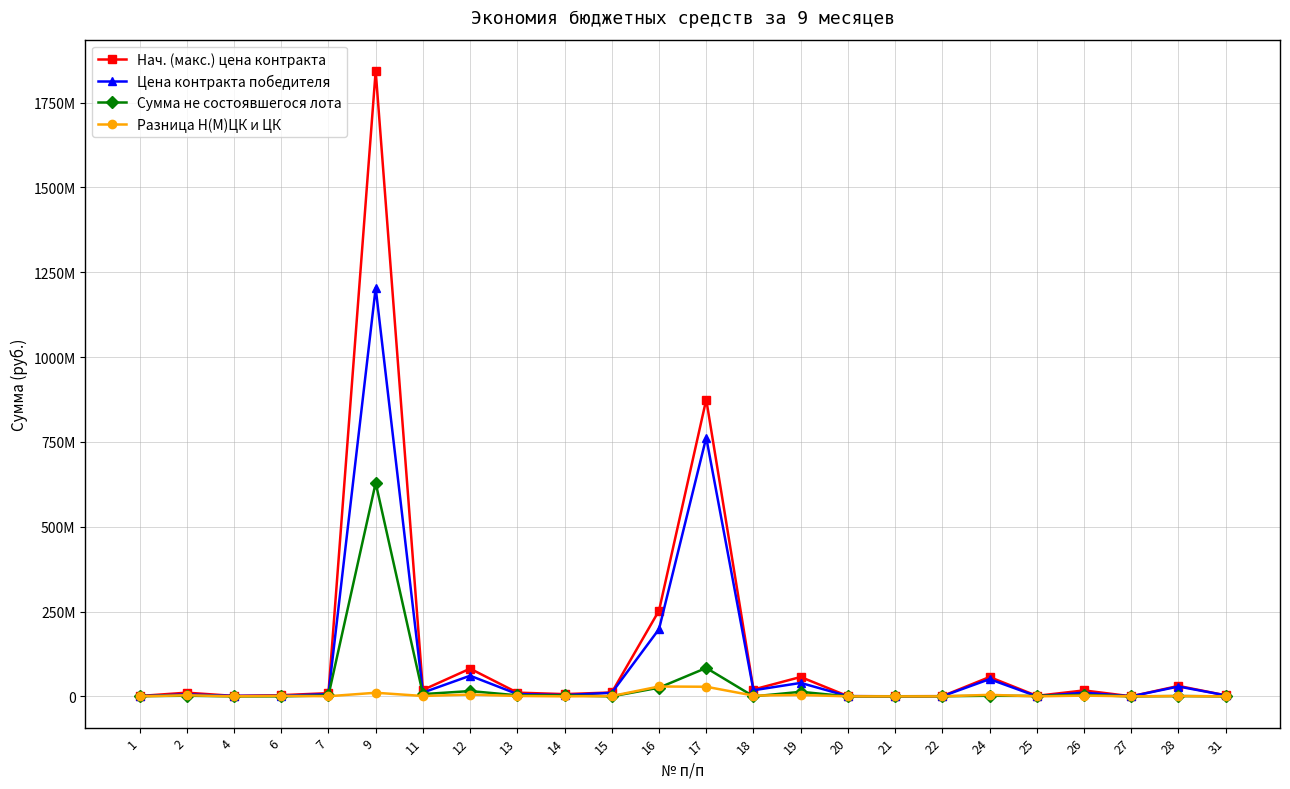

Reading right to left, transcribe all the data shown in this chart.

Нач. (макс.) цена контракта: 31=3049950.0	28=30799782.2	27=142680.0	26=17511743.0	25=1508516.1	24=56976691.4	22=667400.0	21=332000.0	20=610000.0	19=57097285.8	18=20192054.0	17=874947941.2	16=252747773.6	15=11457000.0	14=6598521.5	13=10969129.7	12=81678878.0	11=18909349.4	9=1843452135.7	7=9427635.2	6=3499999.9	4=1301110.0	2=10871536.8	1=1041040.0
Цена контракта победителя: 31=3049950.0	28=29006285.6	27=81182.0	26=10836968.6	25=266775.6	24=50719115.8	22=333700.0	21=124740.0	20=594750.0	19=39624732.0	18=17956547.2	17=762891850.2	16=198170476.0	15=10475000.0	14=3670000.0	13=6797723.1	12=60816518.0	11=11136842.8	9=1203672370.8	7=6471356.3	6=1972499.0	4=1262330.2	2=5785000.0	1=439754.8
Сумма не состоявшегося лота: 31=0.0	28=940002.2	27=0.0	26=4414892.4	25=1241740.5	24=1736303.3	22=333700.0	21=206000.0	20=0.0	19=13395285.9	18=0.0	17=83731527.5	16=25516652.8	15=0.0	14=2908521.5	13=3026597.5	12=15583233.8	11=6647995.0	9=629147884.0	7=2602463.8	6=0.0	4=0.0	2=1850000.0	1=600000.0
Разница Н(М)ЦК и ЦК: 31=0.0	28=853494.4	27=61498.0	26=2259882.0	25=0.0	24=4518272.3	22=0.0	21=1260.0	20=15250.0	19=4077267.9	18=2235506.8	17=28324563.5	16=29060644.8	15=982000.0	14=20000.0	13=1144809.1	12=5279126.2	11=1124511.6	9=10631880.9	7=353815.1	6=1527500.9	4=38779.8	2=3236536.8	1=1285.2